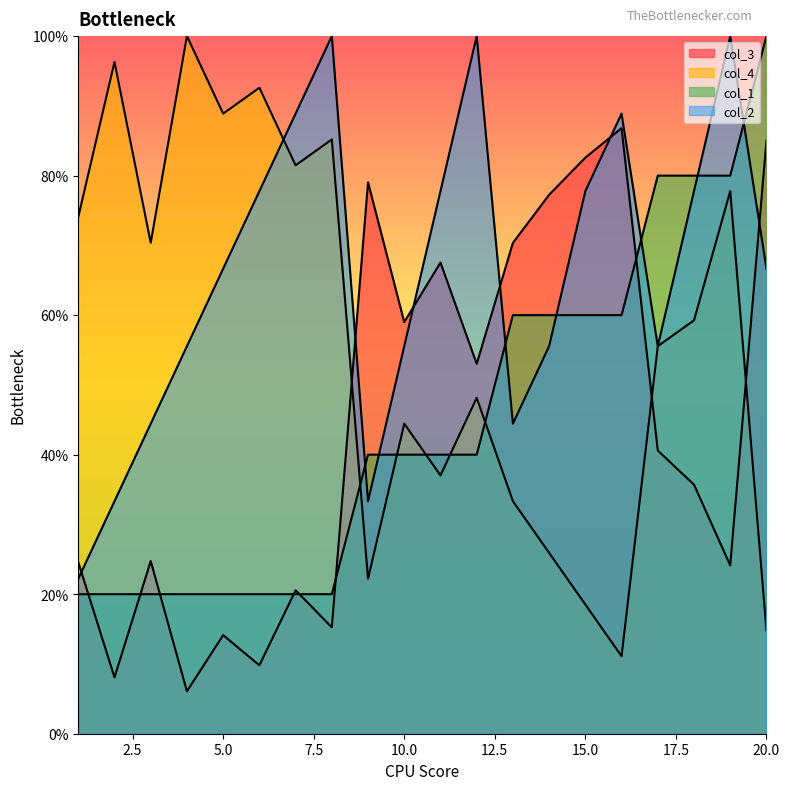

What value does the col_1 series have at 19?

0.8